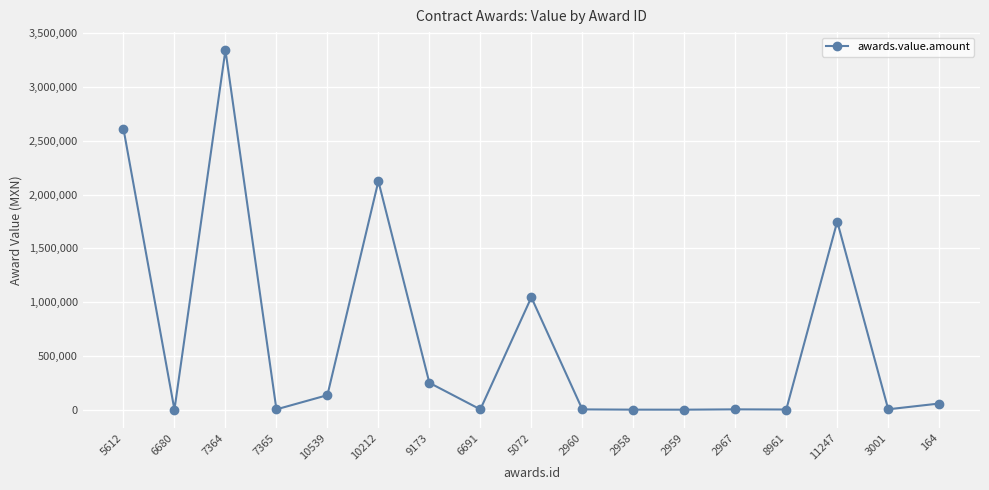

At which category does the chart reach its peak across all series?

7364